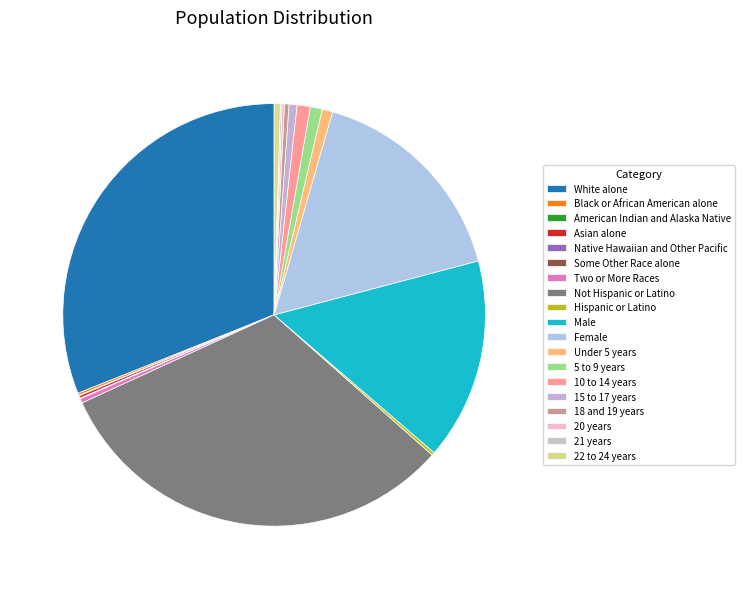

The Under 5 years slice represents 11% of the pie. True or false?

False